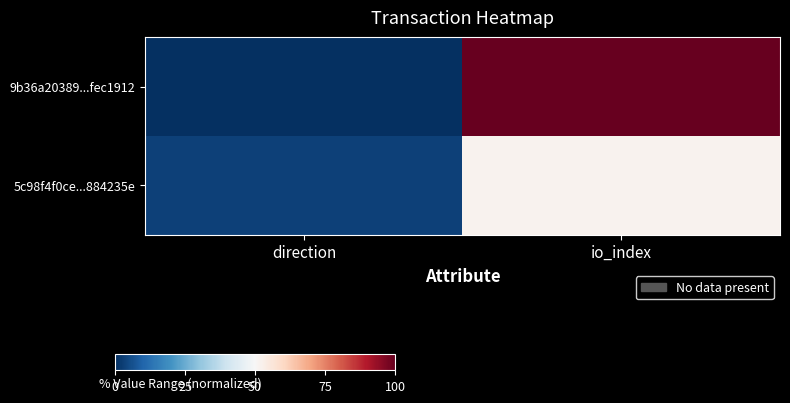

What is the maximum value shown in the chart?

100.0